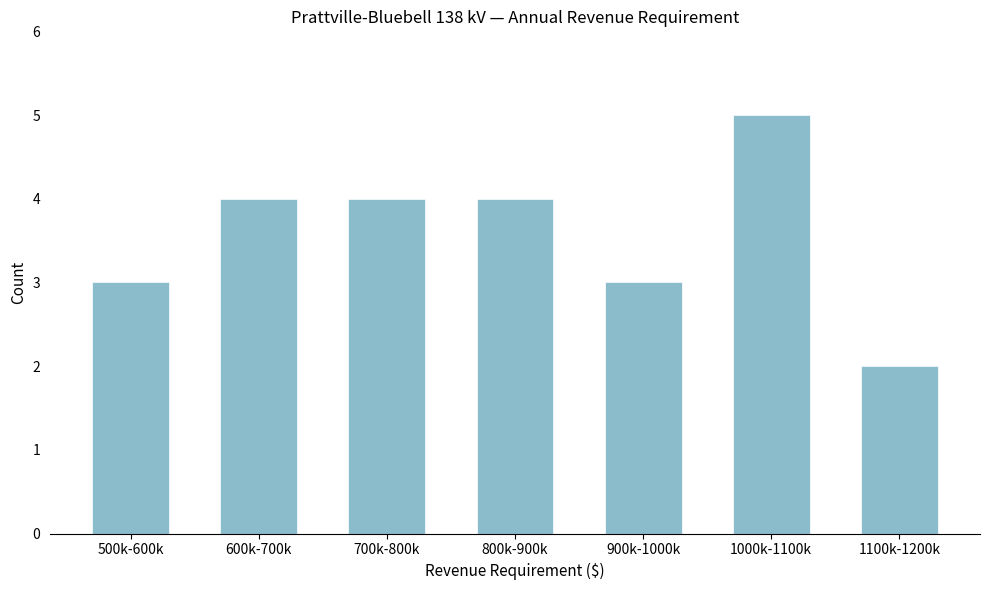

Reading left to right, transcribe all the data shown in this chart.

3	4	4	4	3	5	2